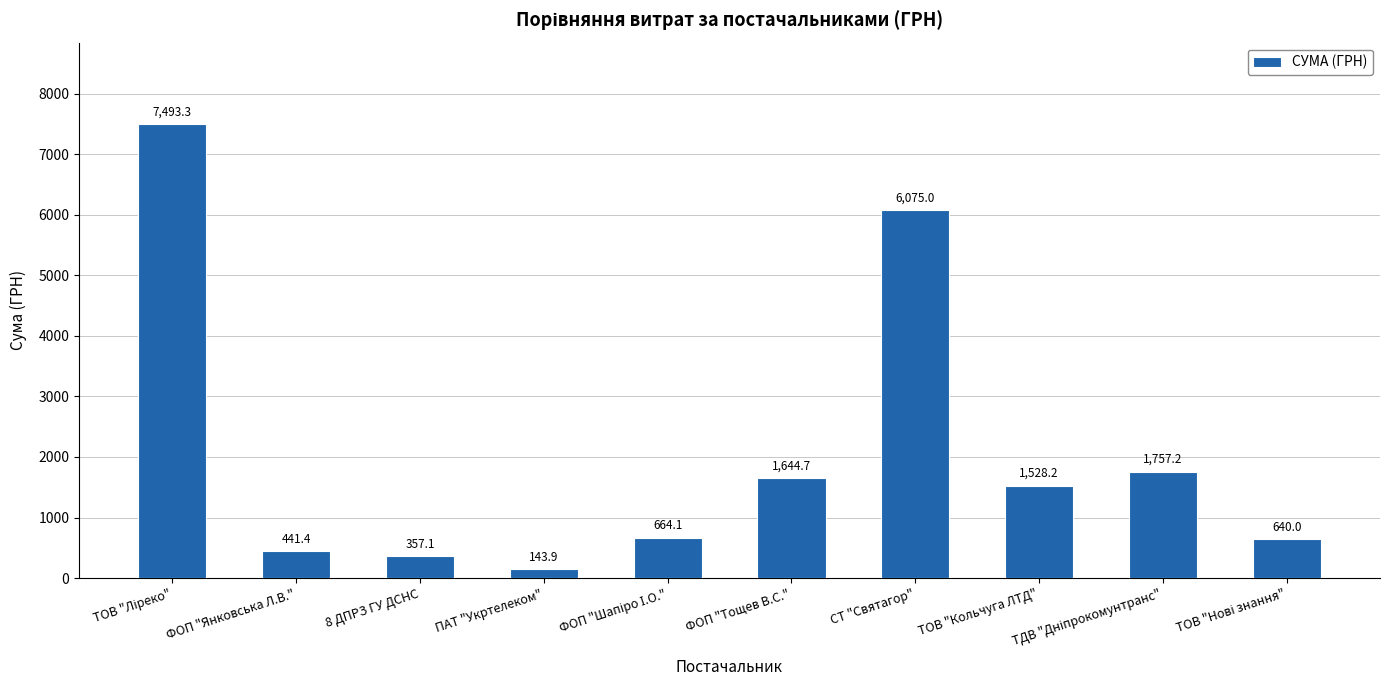

Which label corresponds to the smallest value in the chart?

ПАТ "Укртелеком"